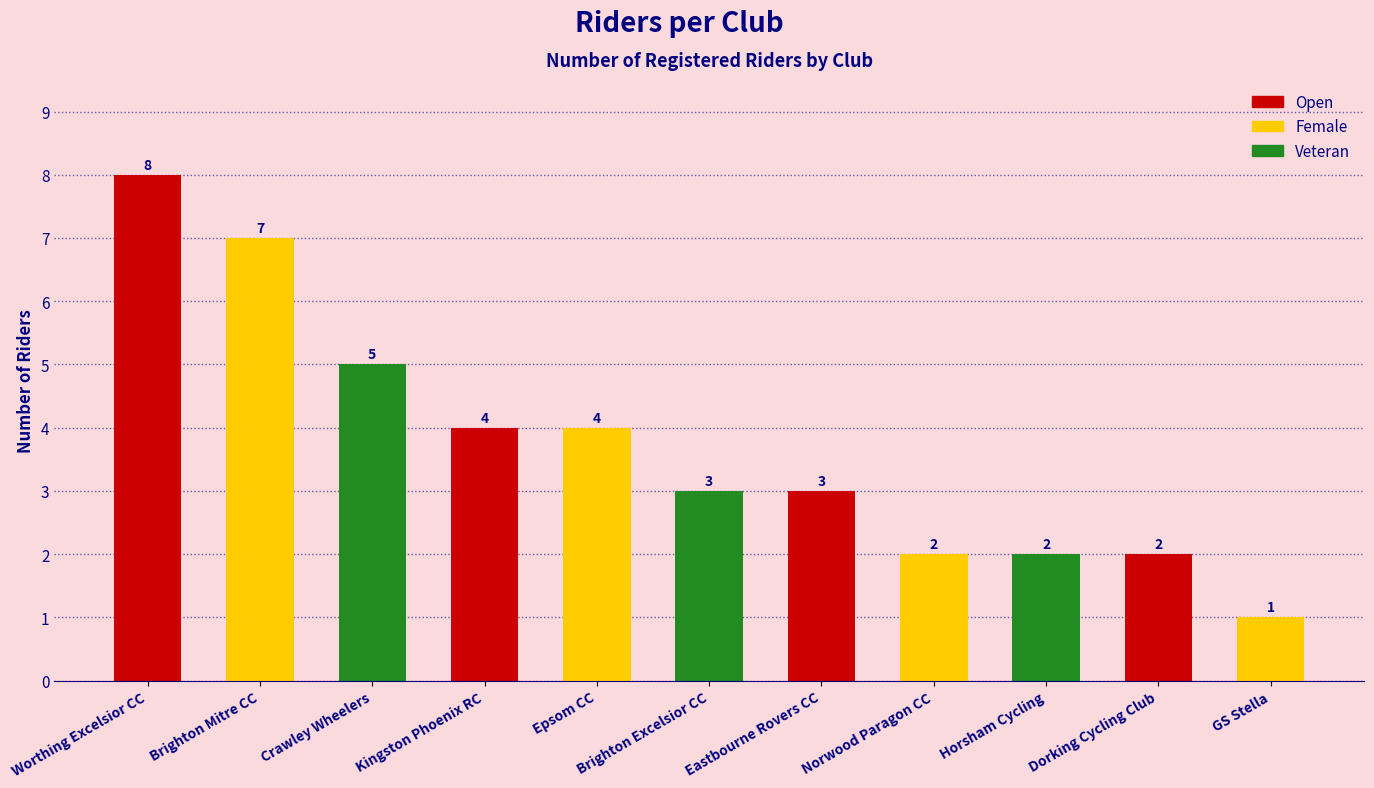

What is the label of the 4th bar from the right?

Norwood Paragon CC